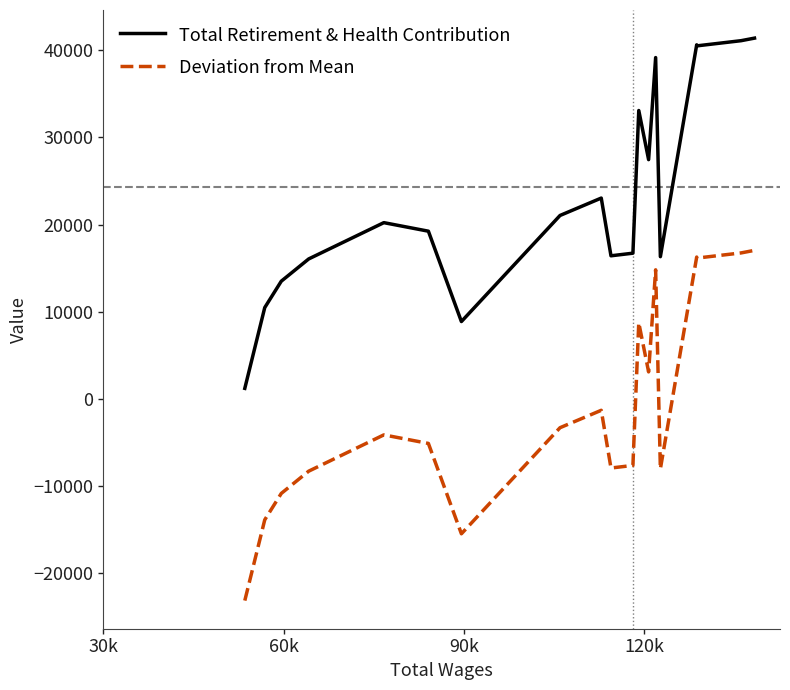

What is the smallest value displayed?

-23137.5